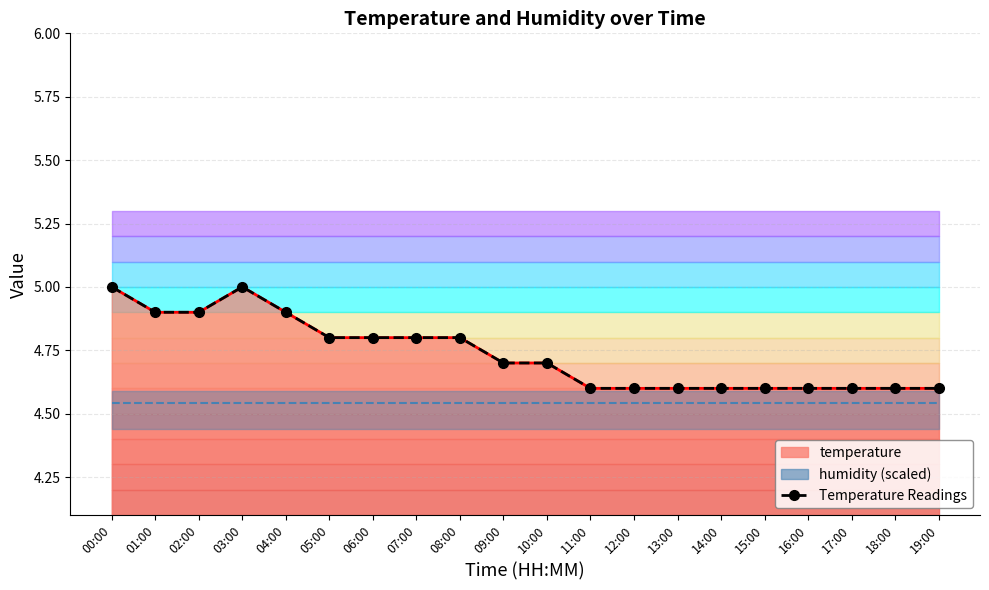

Rank the series by their maximum value, from highest to lowest.

temperature_line, Temperature Readings, humidity_line